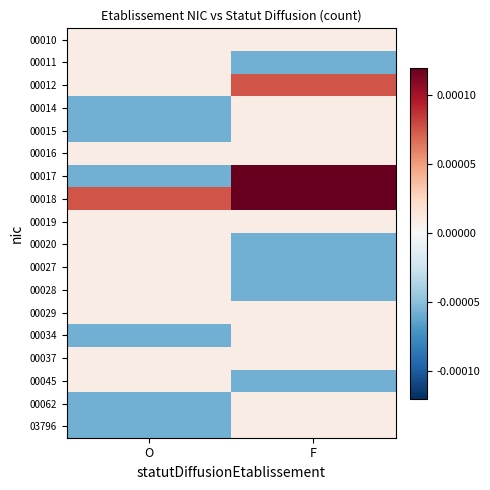

Reading left to right, what are all the values shown in this chart?

00010: O=0.0	F=0.0
00011: O=0.0	F=-0.0
00012: O=0.0	F=0.0
00014: O=-0.0	F=0.0
00015: O=-0.0	F=0.0
00016: O=0.0	F=0.0
00017: O=-0.0	F=0.0
00018: O=0.0	F=0.0
00019: O=0.0	F=0.0
00020: O=0.0	F=-0.0
00027: O=0.0	F=-0.0
00028: O=0.0	F=-0.0
00029: O=0.0	F=0.0
00034: O=-0.0	F=0.0
00037: O=0.0	F=0.0
00045: O=0.0	F=-0.0
00062: O=-0.0	F=0.0
03796: O=-0.0	F=0.0